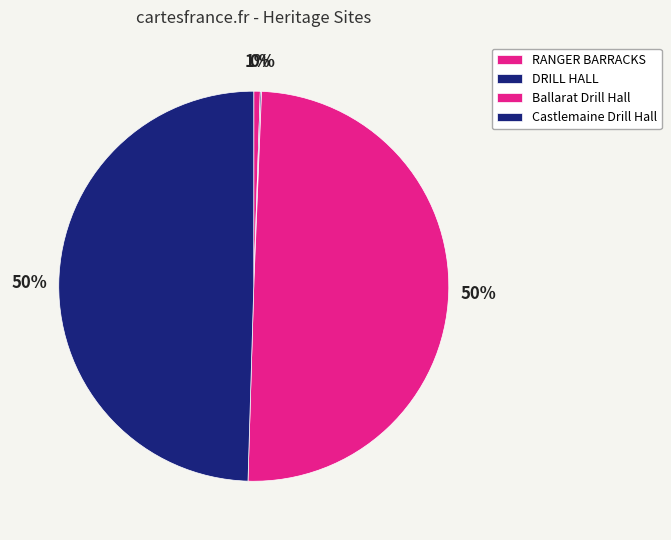

What percentage is NOT represented by Castlemaine Drill Hall?

50.5%